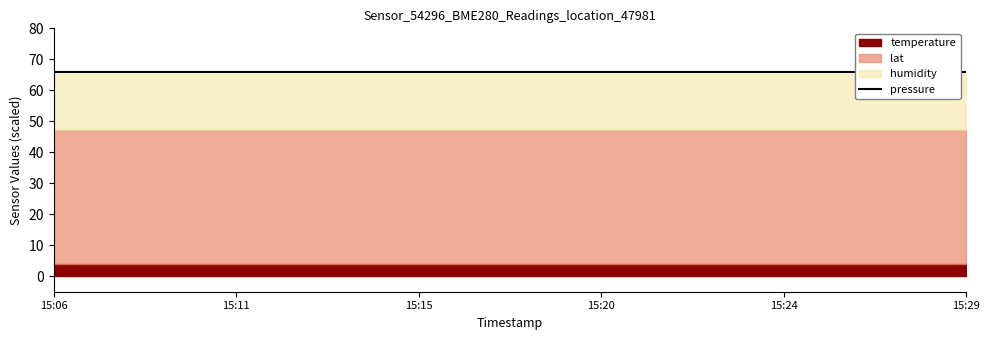

How many lines are shown in the chart?

4